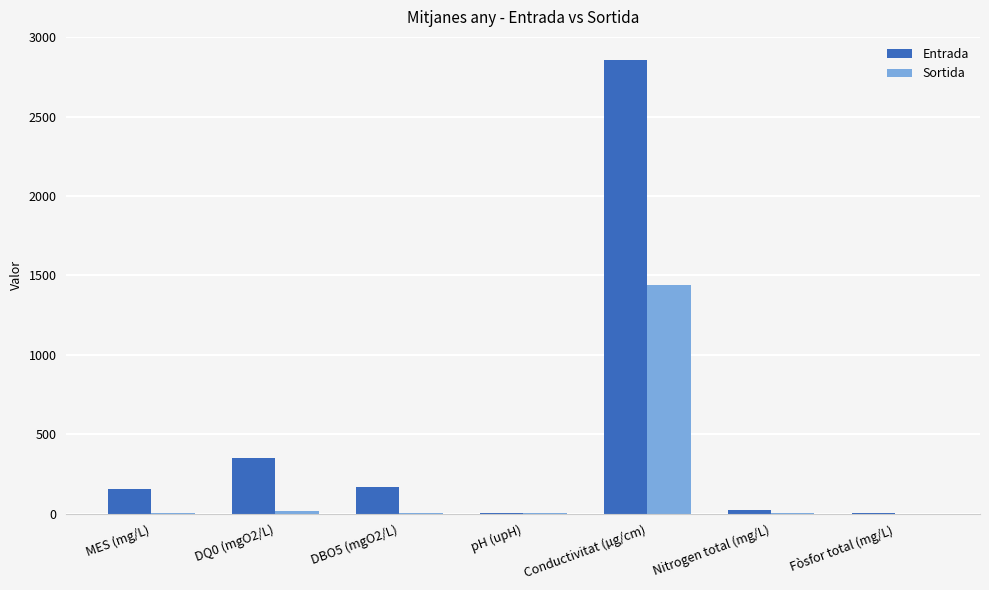

At which label is Sortida closest to 721?

DQ0 (mgO2/L)